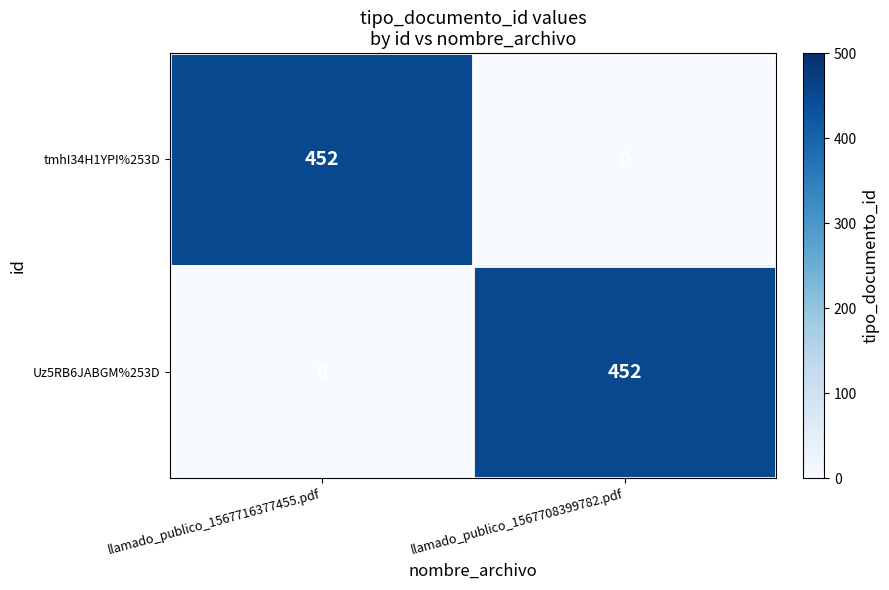

Reading left to right, what are all the values shown in this chart?

tmhI34H1YPI%253D: 452	0
Uz5RB6JABGM%253D: 0	452